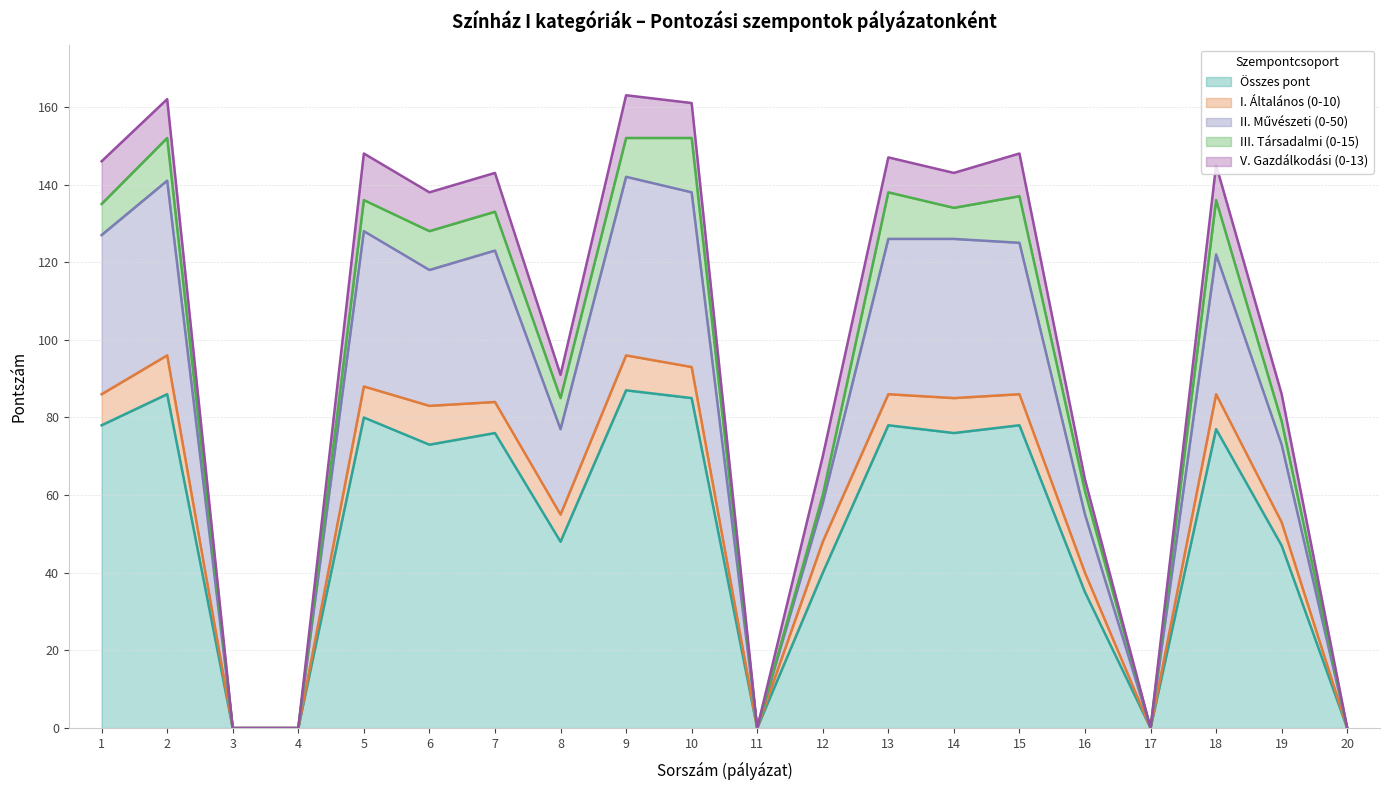

Between 4 and 15, which series saw the biggest shift?

Összes pont